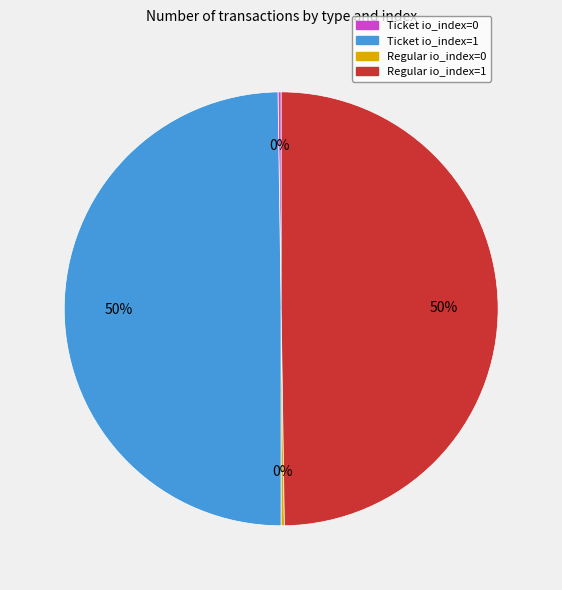

To the nearest percent, what is the difference between the largest and smallest slice percentages?

50%